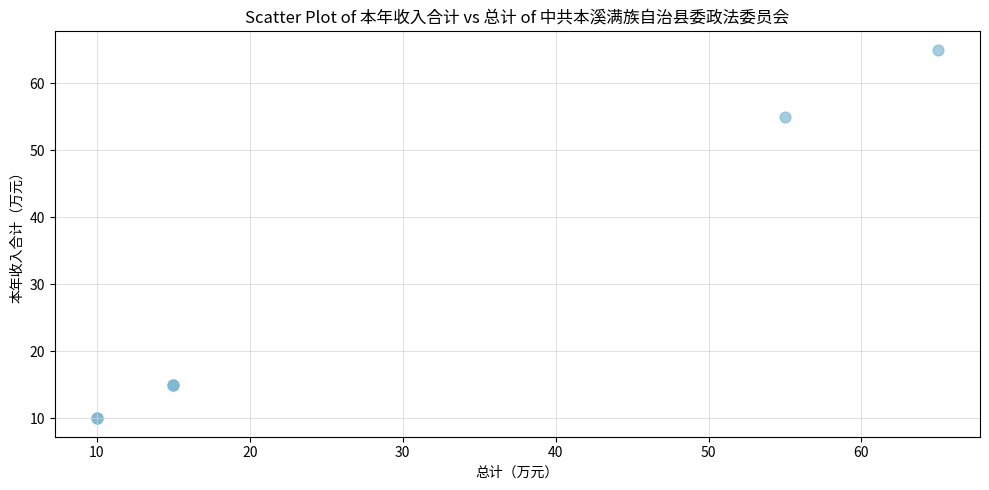

What Y value in the scatter plot is closest to 37?

55